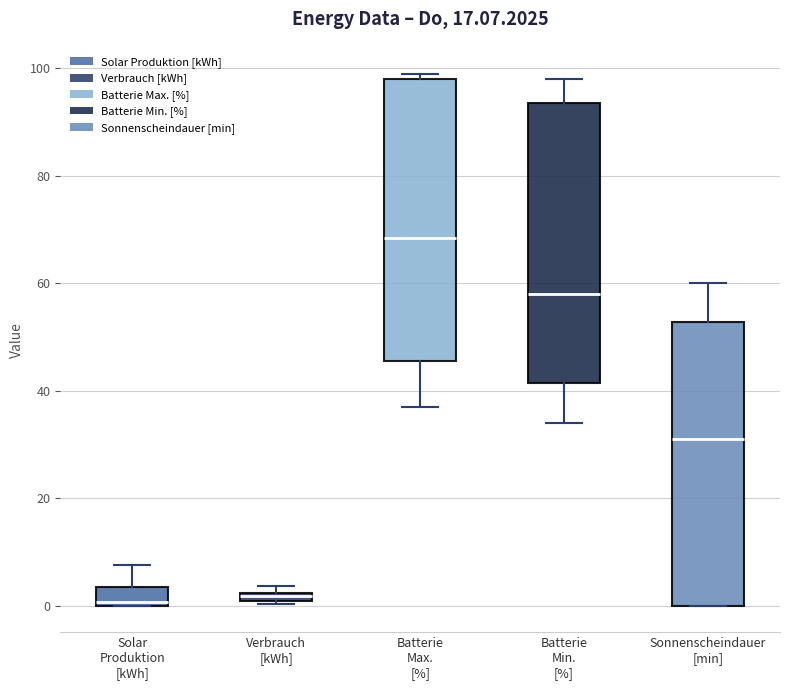

Where is the lower edge of the box for Verbrauch [kWh] on the y-axis? The values are not printed on the chart, so give them approximately, as read against the axis.

0